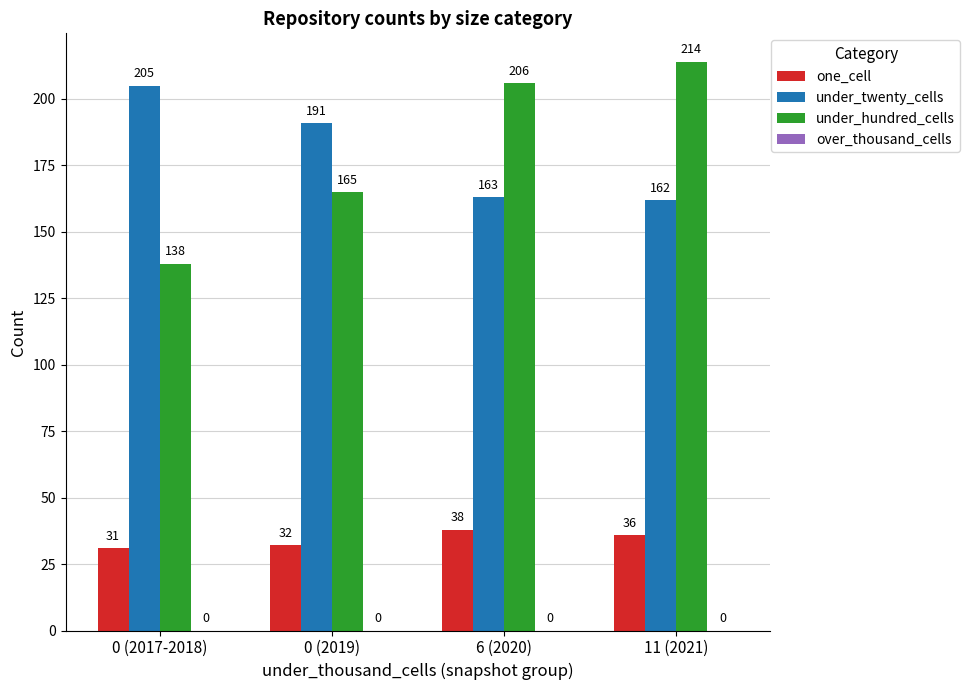

The value of one_cell at 6 (2020) is 38. True or false?

True